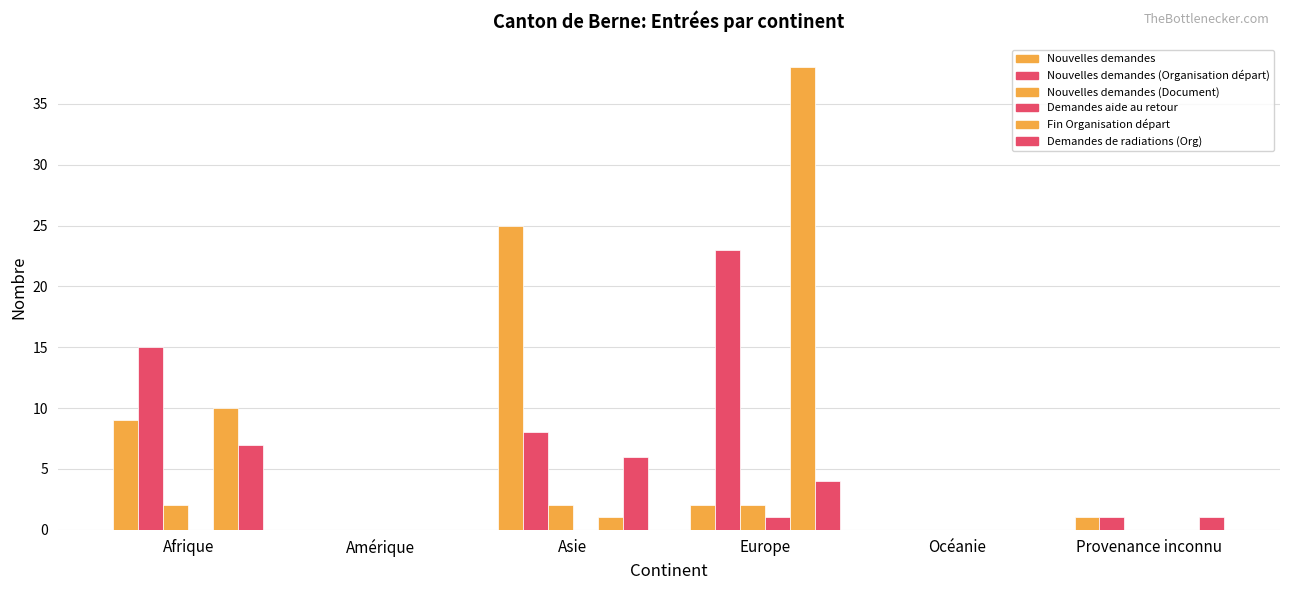

How many groups of bars are there?

6